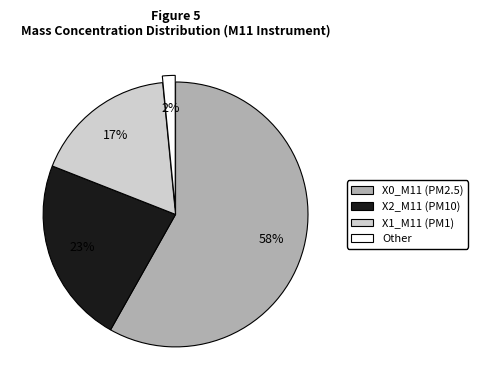

To the nearest percent, what is the average slice percentage?

25%